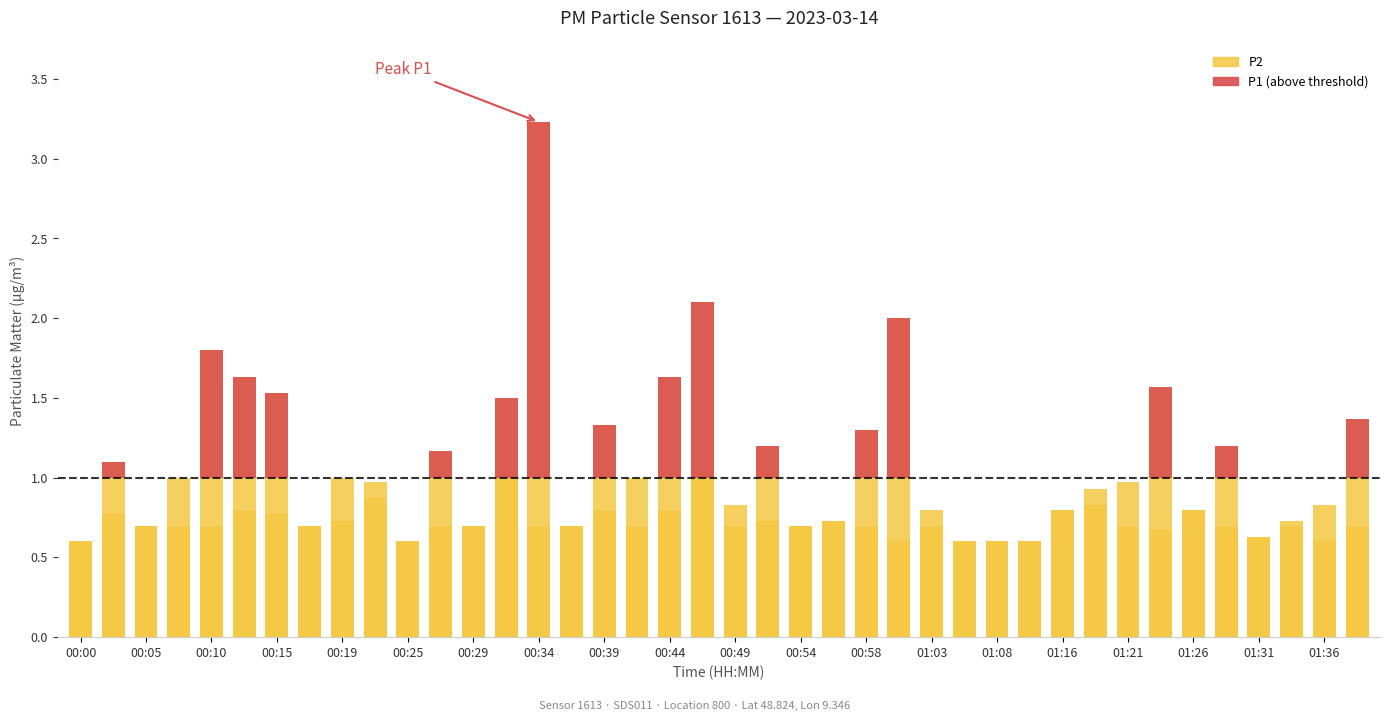

Does the chart contain any negative values?

No